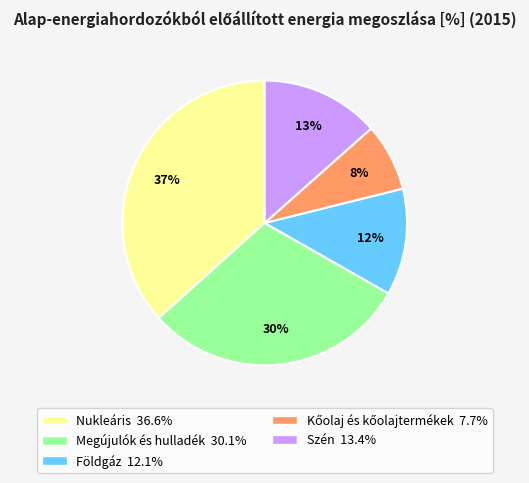

Which category has the biggest portion of the pie?

Nukleáris